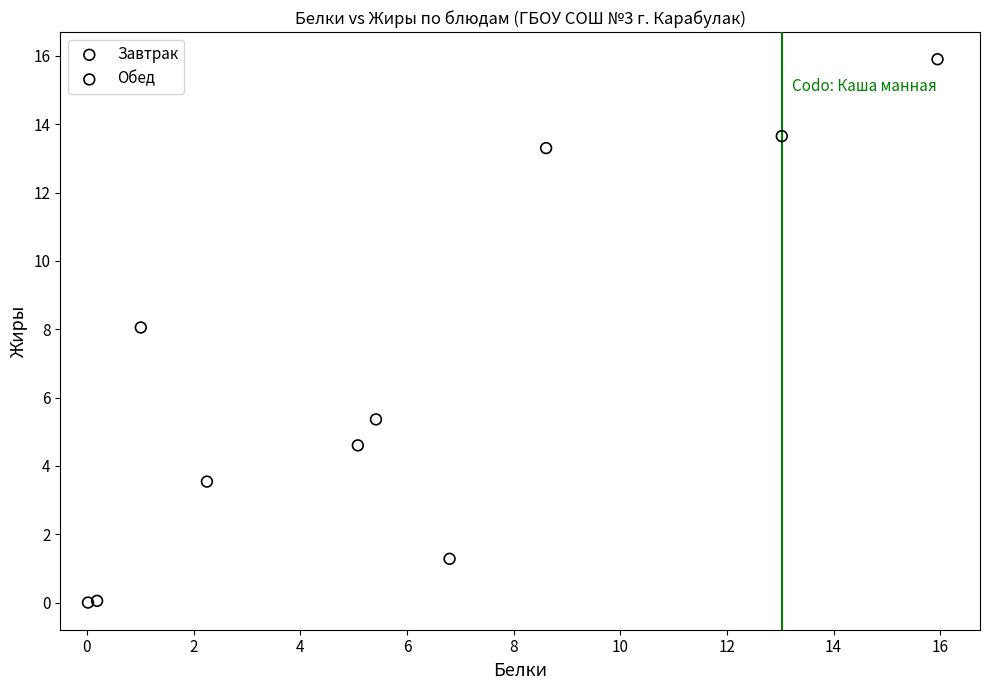

Which series reaches the maximum Y coordinate?

Обед